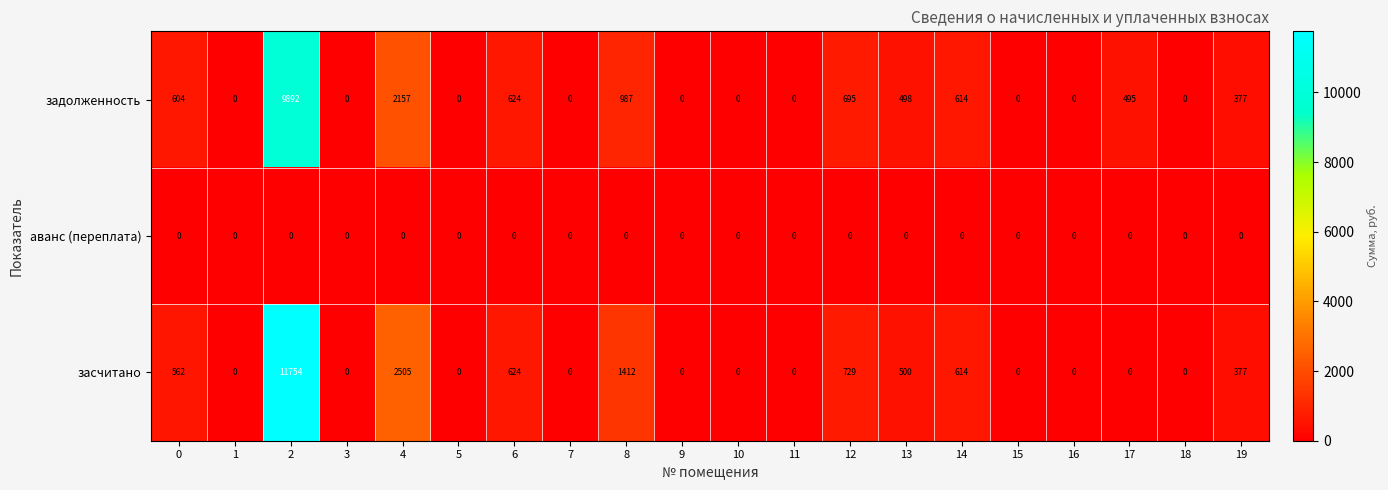

True or false: задолженность has a value of 1010 at 14.

False